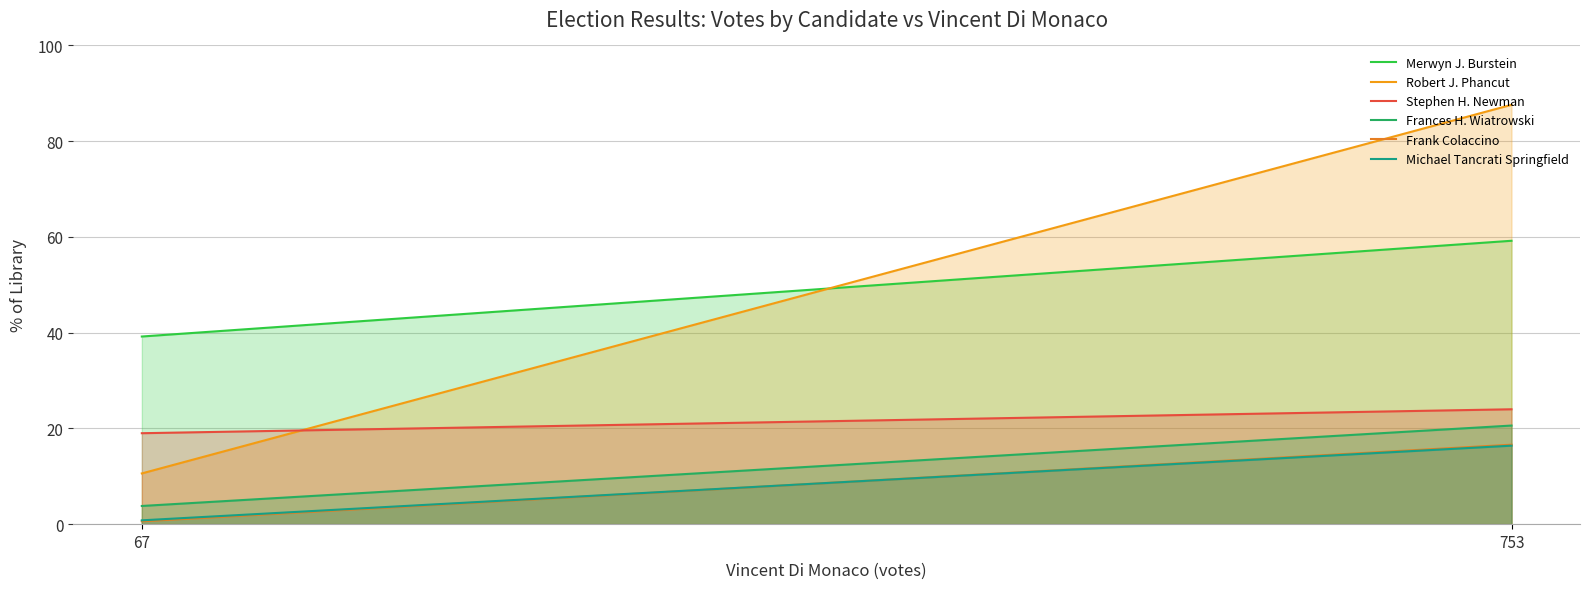

The Frances H. Wiatrowski series shows 8.0 at 753. True or false?

False